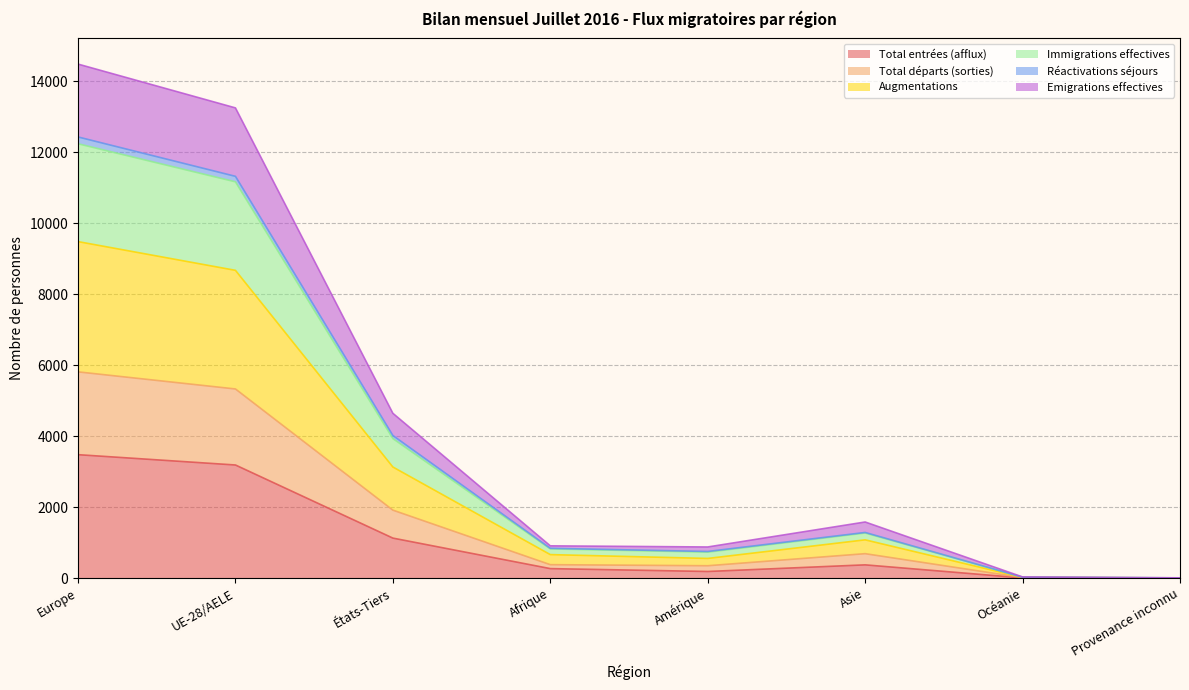

What is the highest value of the Total entrées (afflux) series?

3480